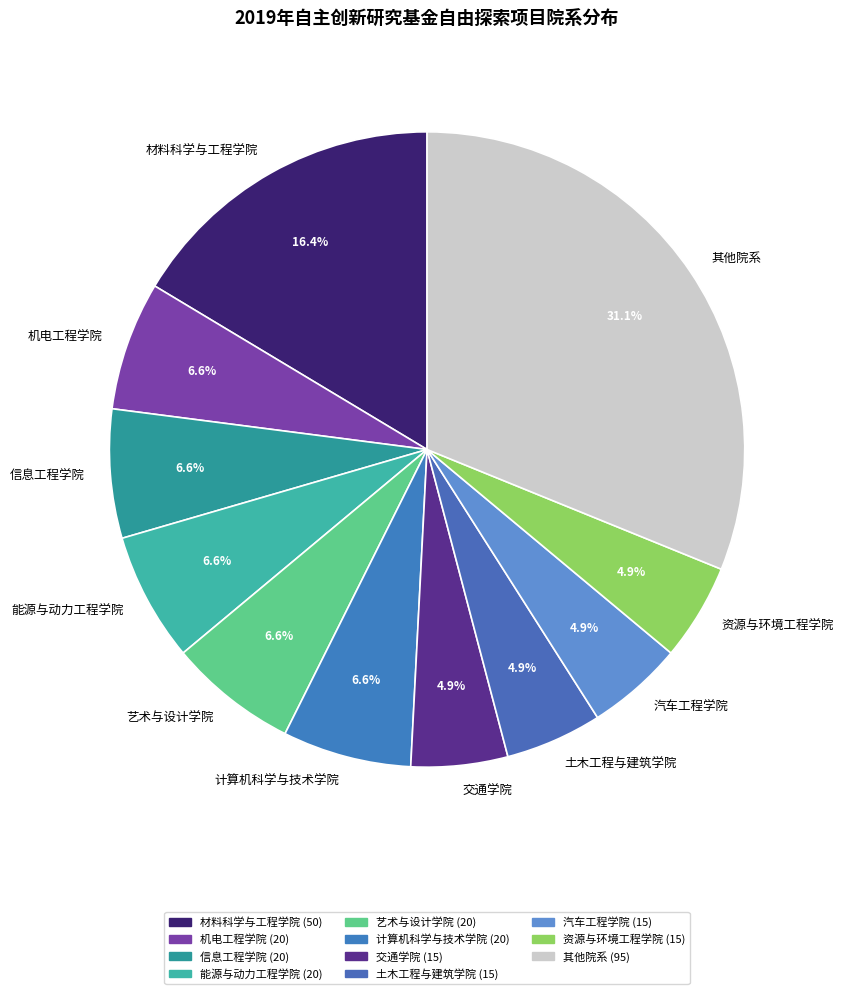

Count the number of slices in the pie.

11